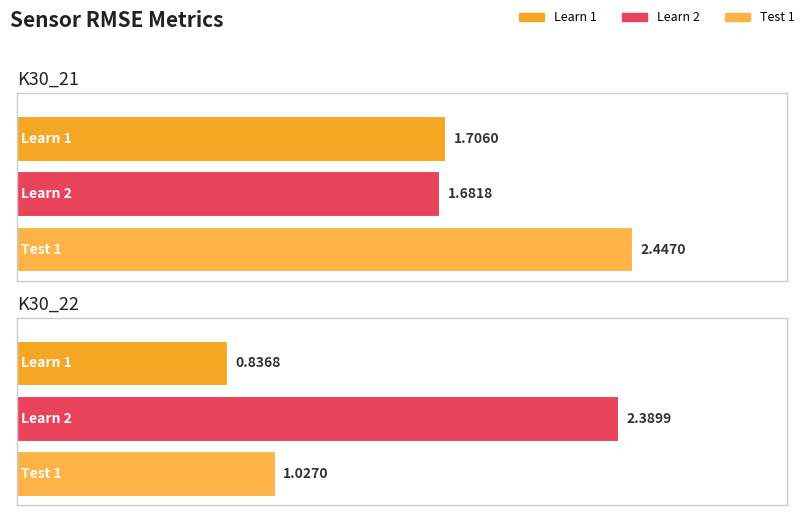

Count the Learn 1 values in the range 0 to 1.

1